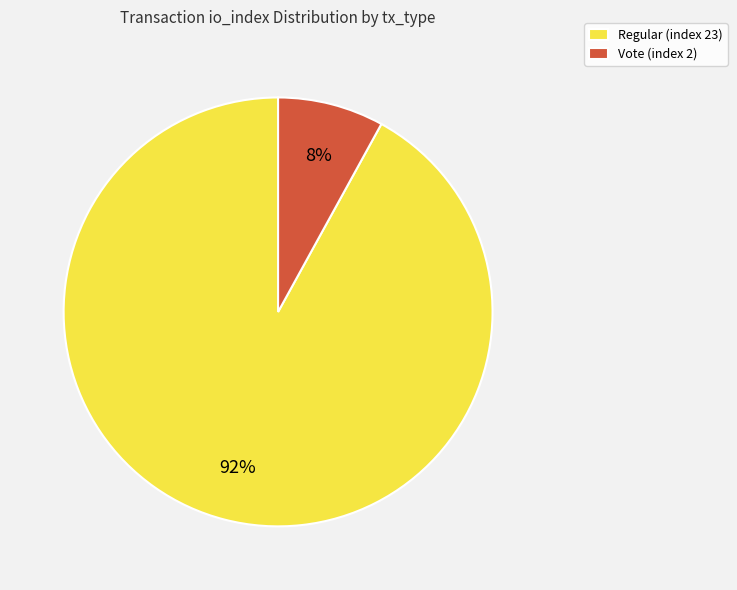

How many slices are in this pie chart?

2